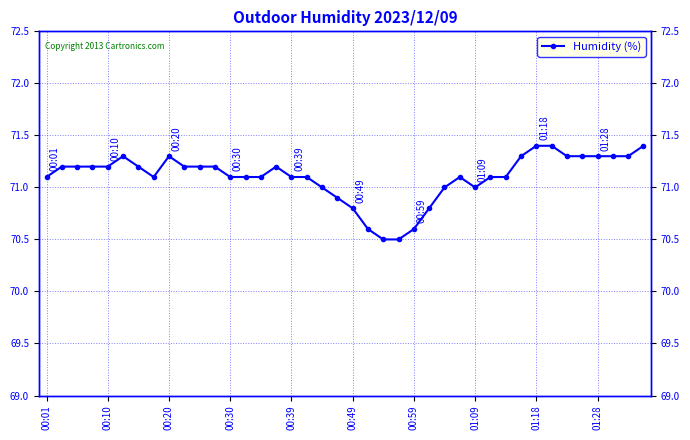

Reading right to left, extract all data points from this chart.

71.4	71.3	71.3	71.3	71.3	71.3	71.4	71.4	71.3	71.1	71.1	71.0	71.1	71.0	70.8	70.6	70.5	70.5	70.6	70.8	70.9	71.0	71.1	71.1	71.2	71.1	71.1	71.1	71.2	71.2	71.2	71.3	71.1	71.2	71.3	71.2	71.2	71.2	71.2	71.1